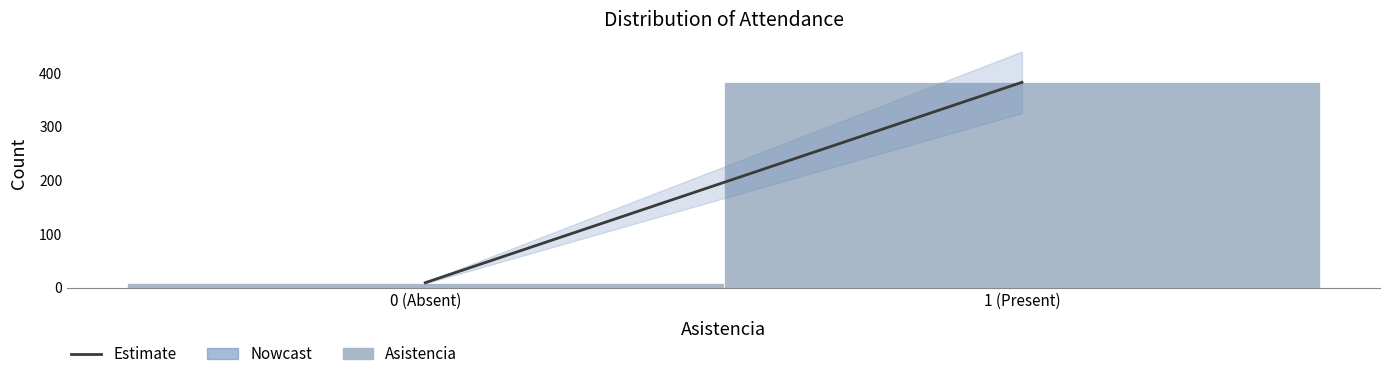

Reading left to right, list all the values displayed in this chart.

0 (Absent)=9	1 (Present)=383